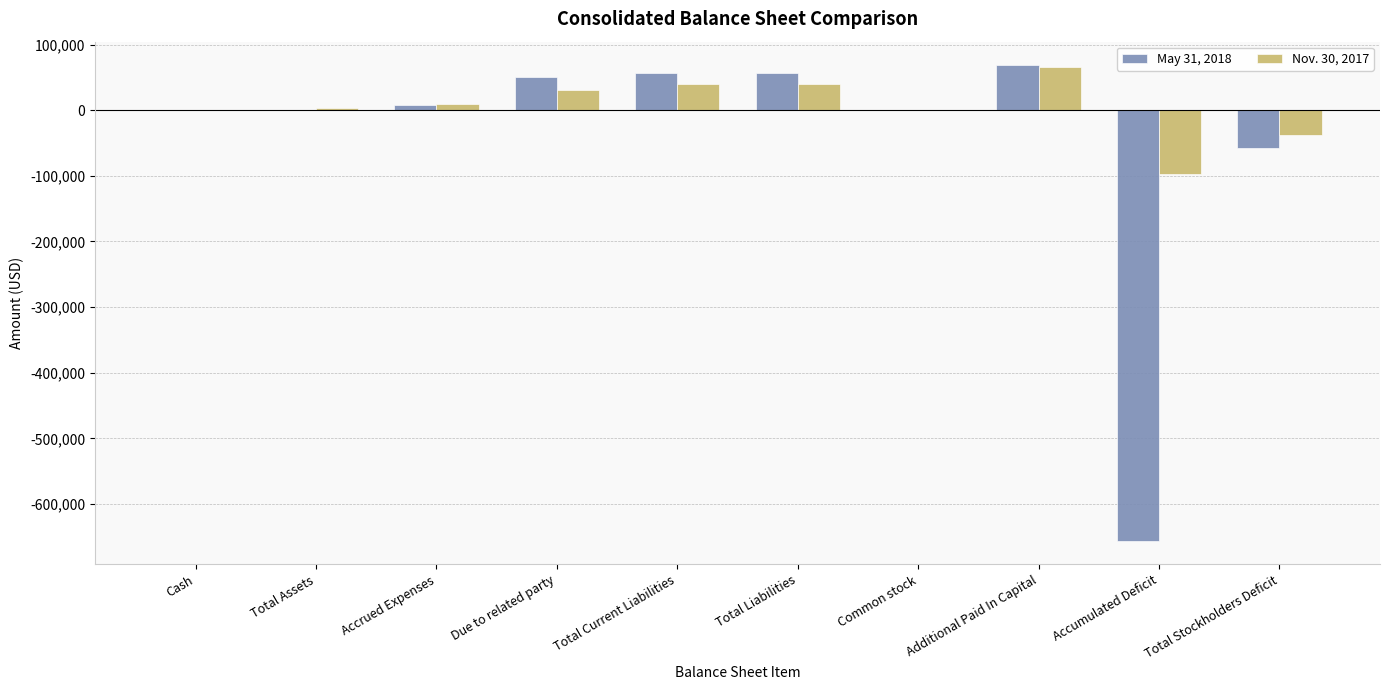

How many data points does each series have?

10